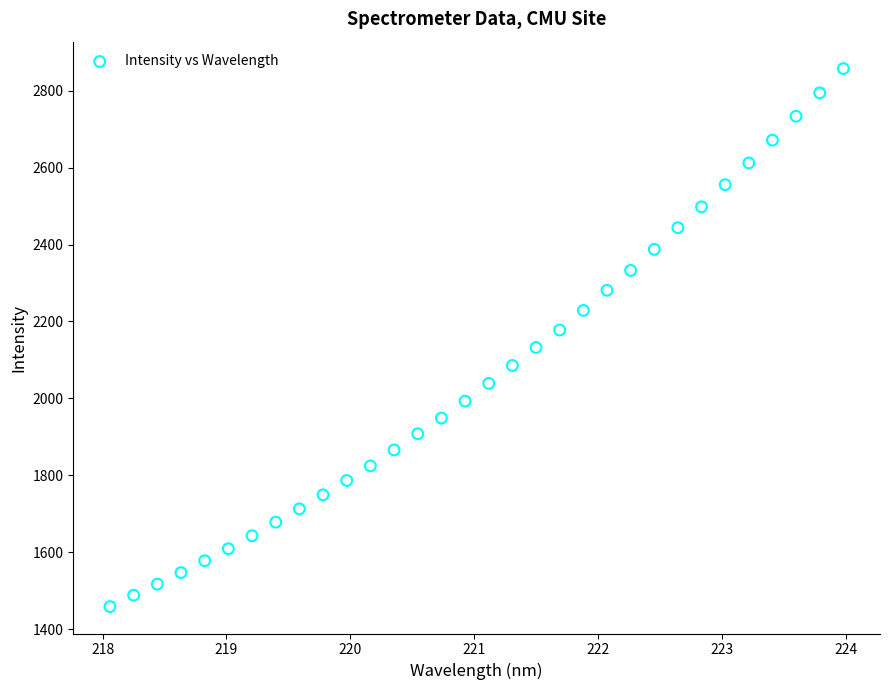

What is the range of Y values (max minus min)?

1399.2